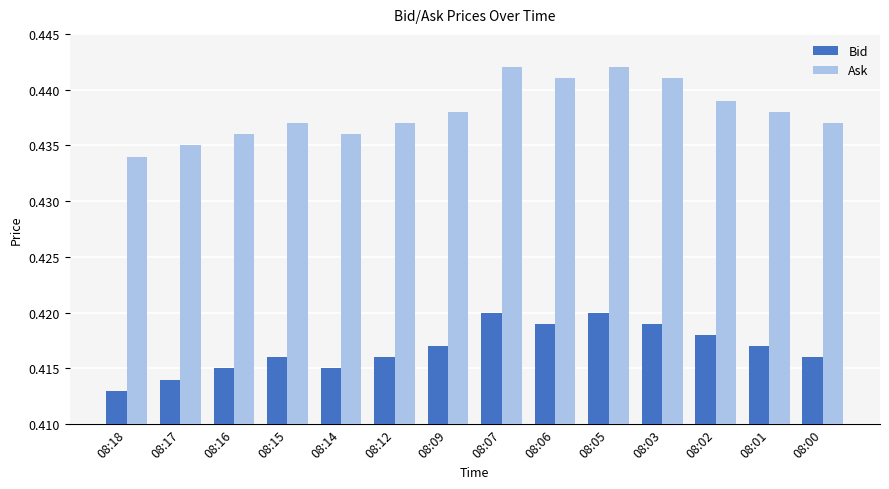

What are all the series names shown in the legend?

Bid, Ask